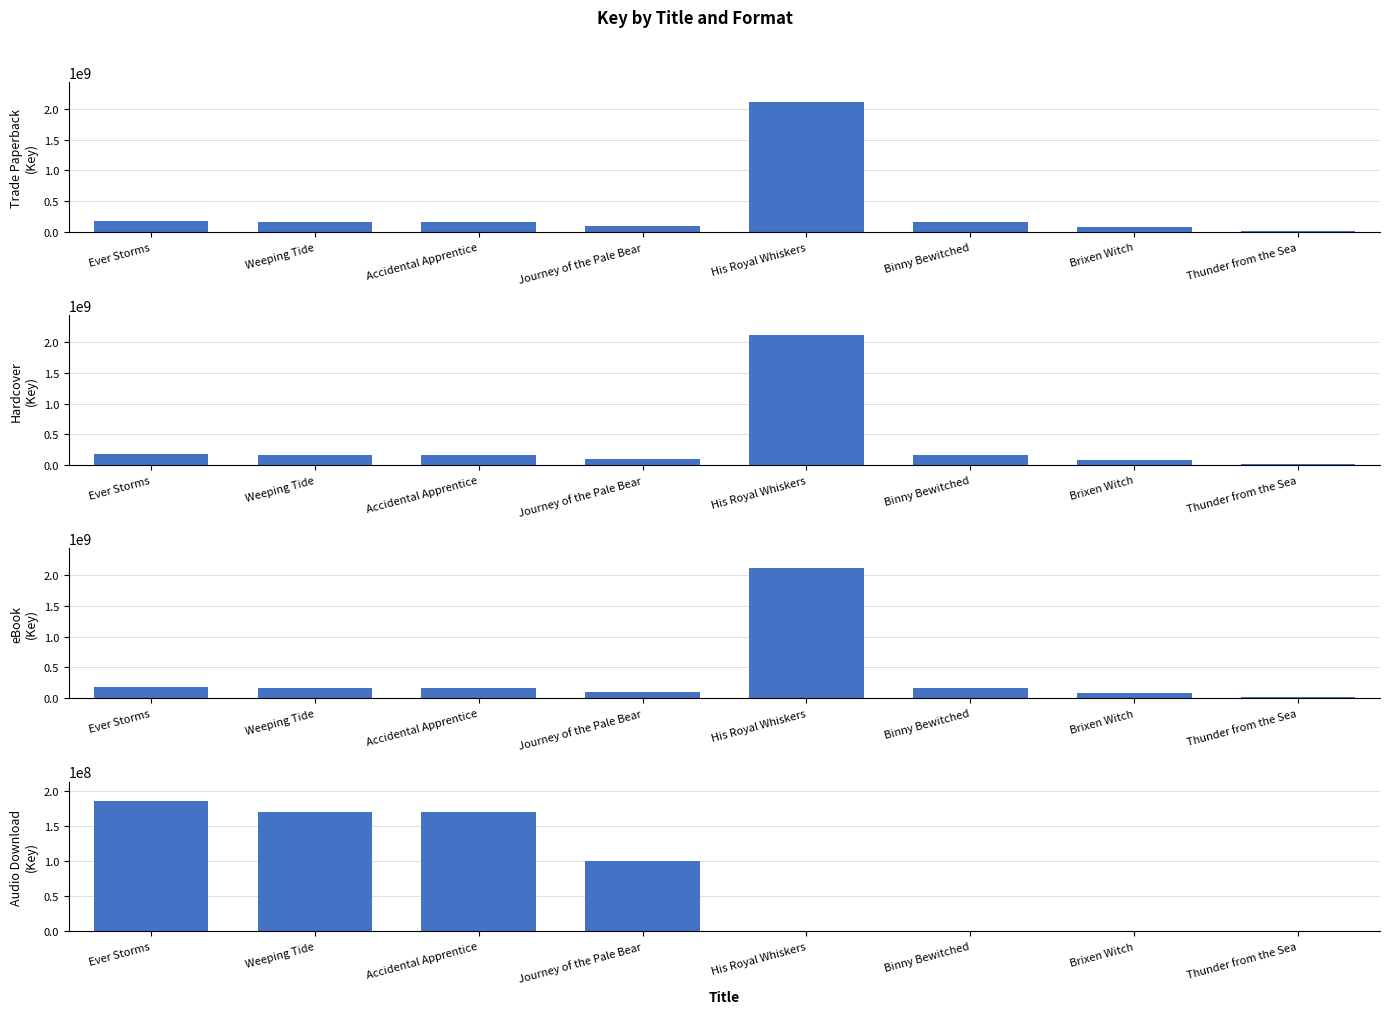

How many bars are there in each group?

4